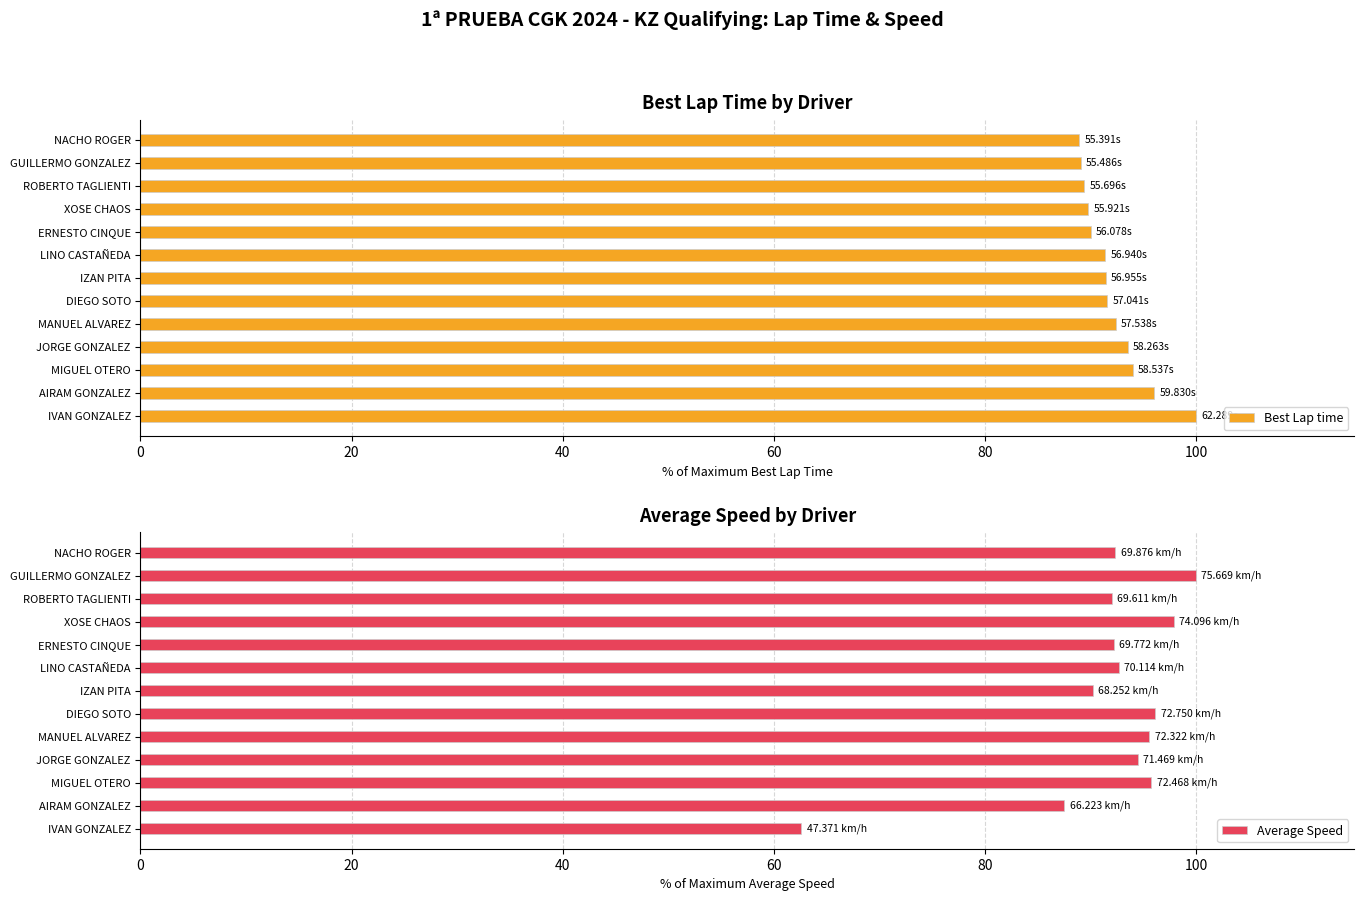

What is the difference between the second highest and minimum values in the Best Lap time series?

7.1